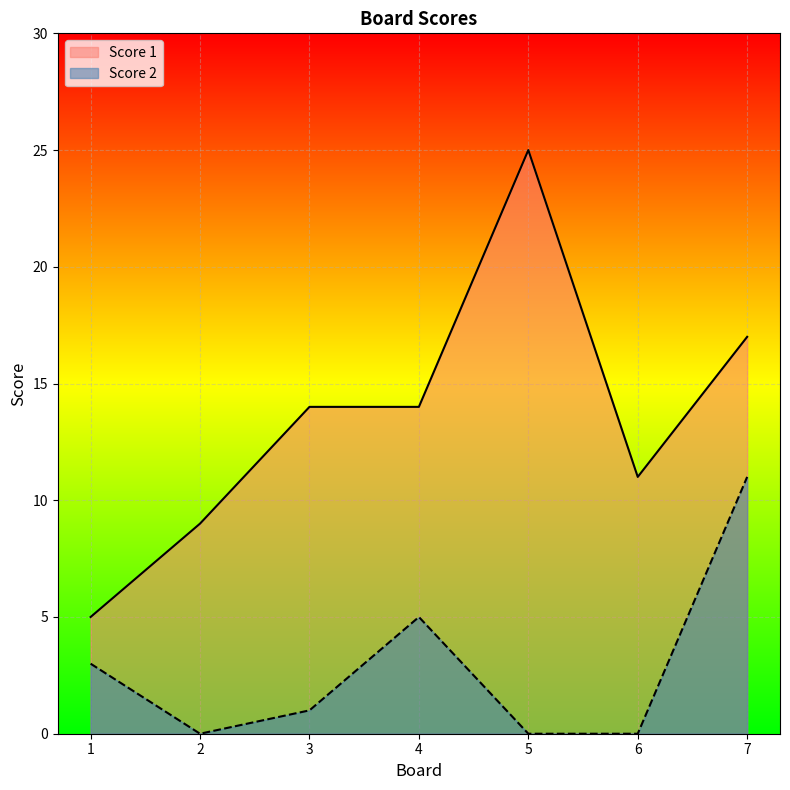

How many data points does each series have?

7